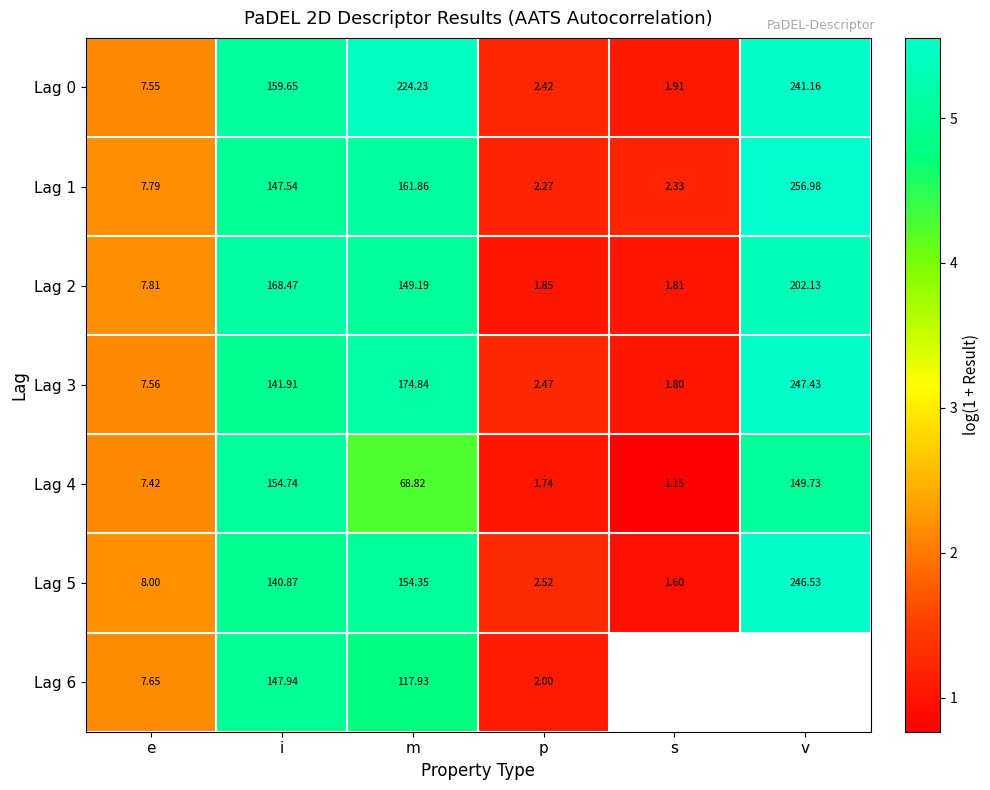

At which label does Lag 2 first exceed 149?

i